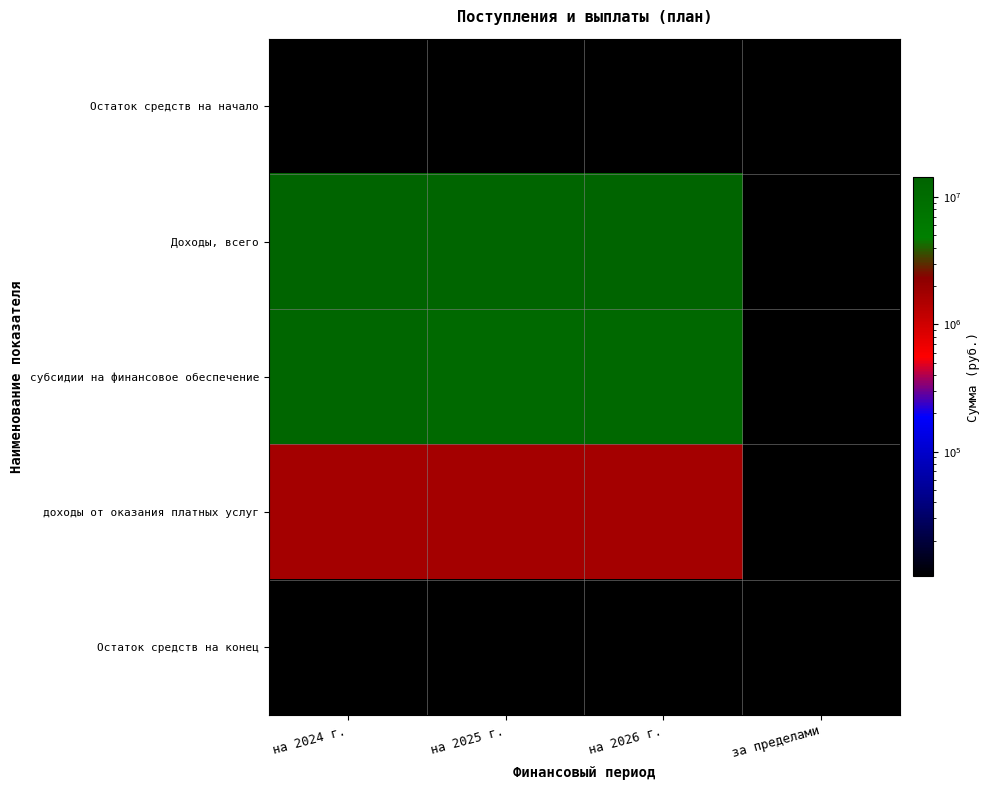

What is the maximum value shown in the chart?

14264200.0